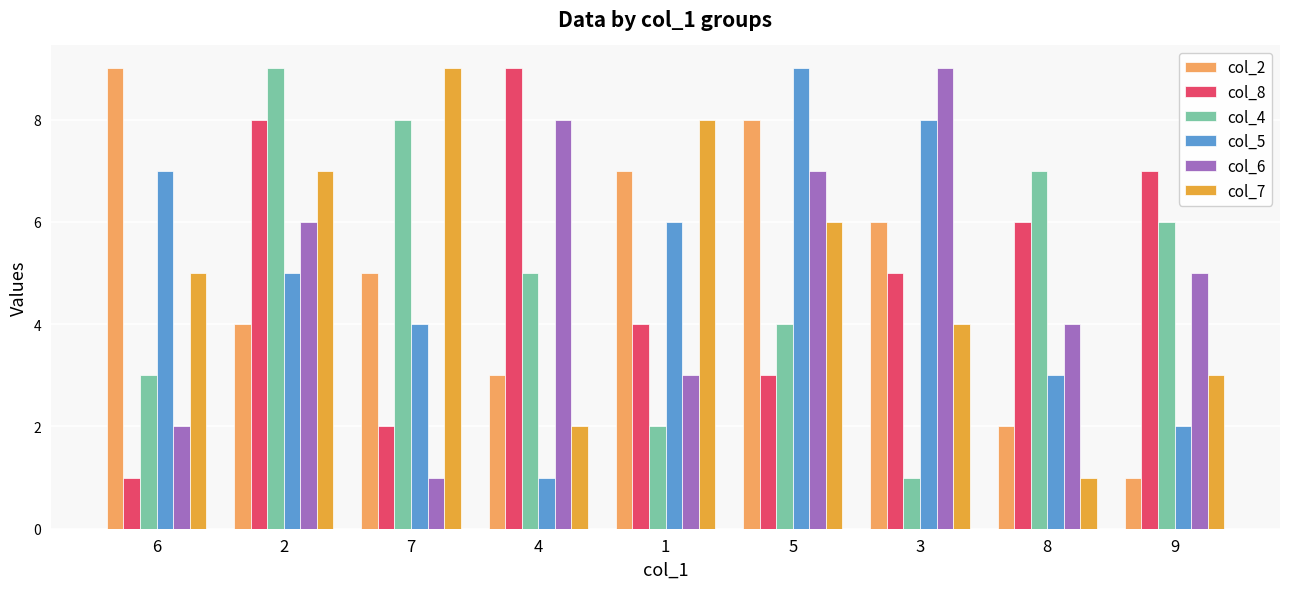

Is the value of col_6 at 2 greater than the value of col_8 at 1?

Yes